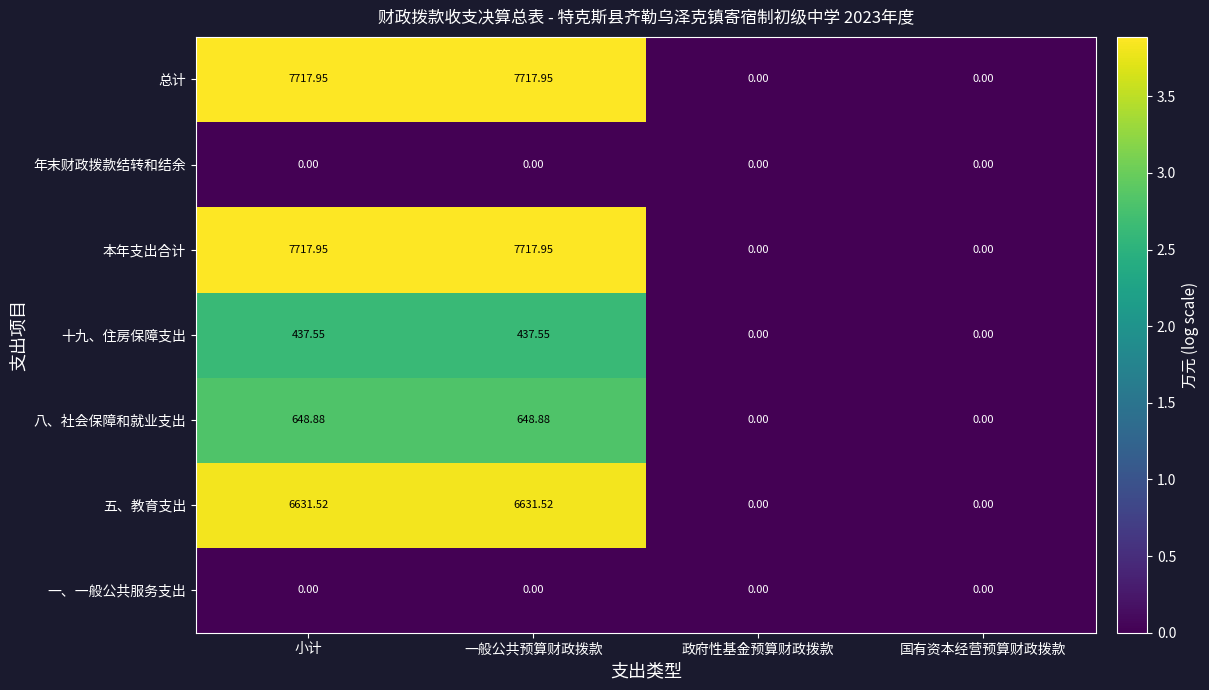

How many distinct data groups are displayed?

7